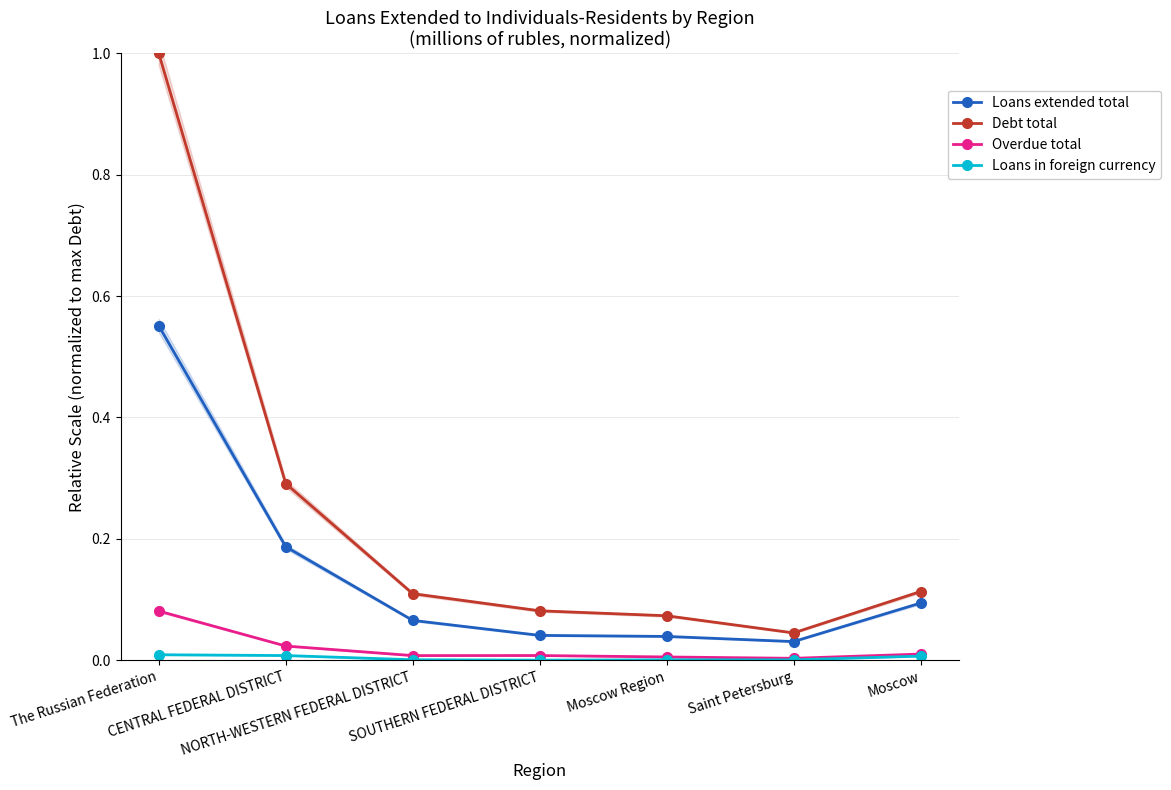

Which category has the lowest value in the Overdue total series?

Saint Petersburg